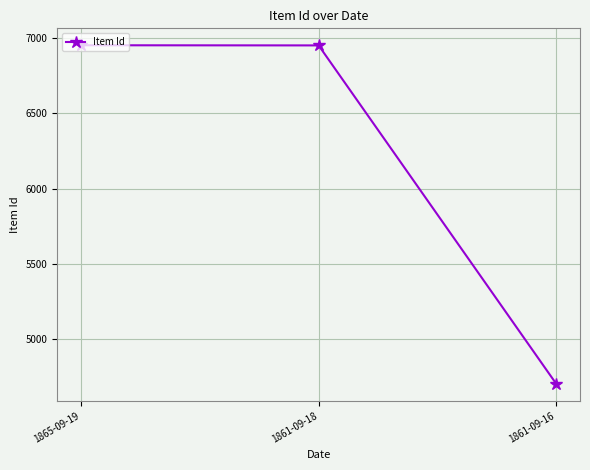

Is it true that the value at 1861-09-18 is 11395?

False